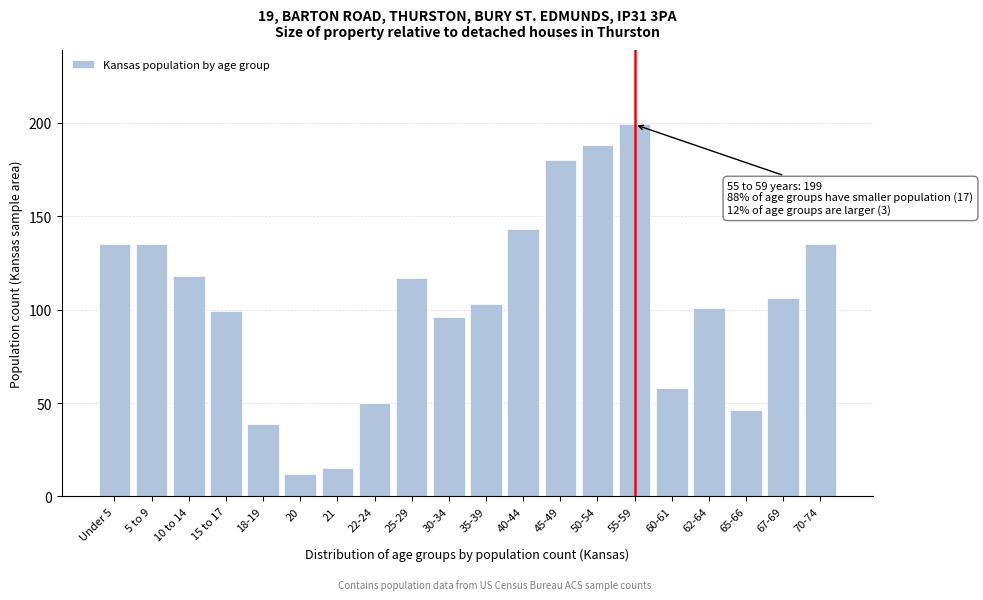

Reading right to left, what are all the values shown in this chart?

70-74=135	67-69=106	65-66=46	62-64=101	60-61=58	55-59=199	50-54=188	45-49=180	40-44=143	35-39=103	30-34=96	25-29=117	22-24=50	21=15	20=12	18-19=39	15 to 17=99	10 to 14=118	5 to 9=135	Under 5=135